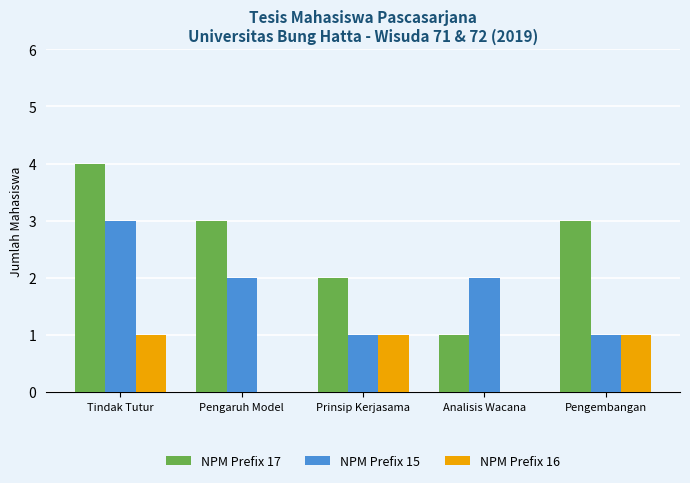

What is the total value across all series at Pengembangan?

5